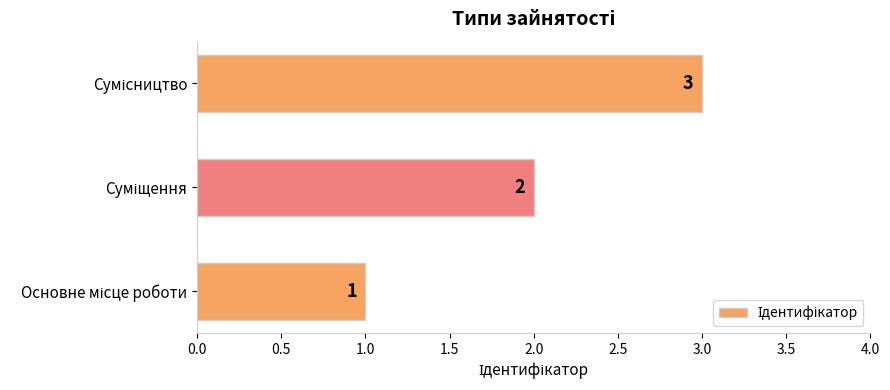

What is the greatest value displayed?

3